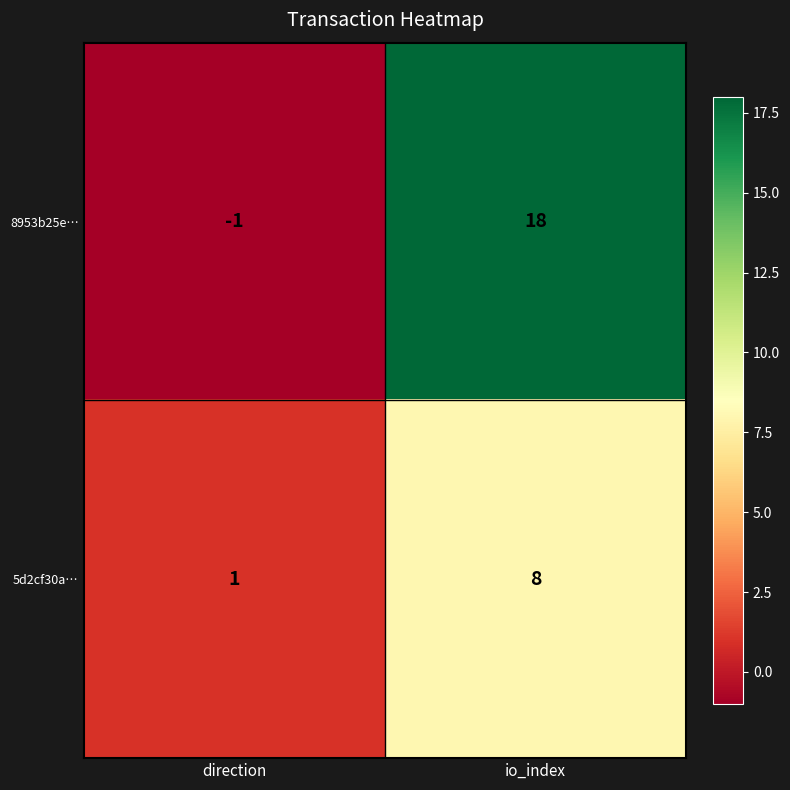

What is the difference between the maximum and minimum values in the 8953b25e… series?

19